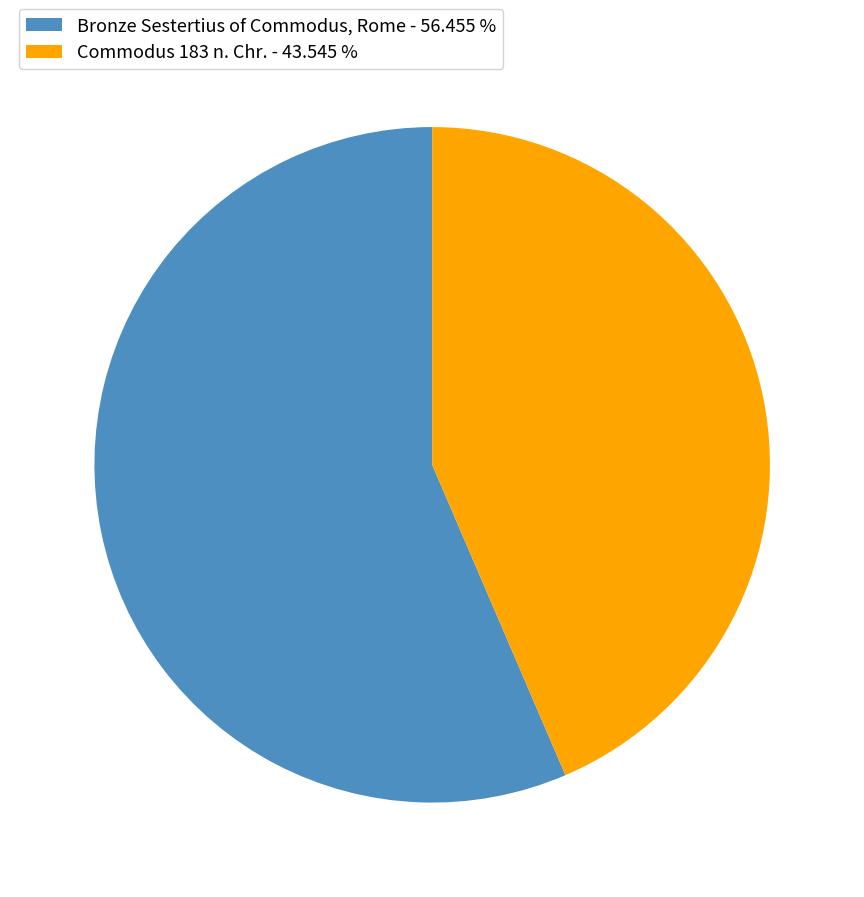

Which has a higher value, Bronze Sestertius of Commodus, Rome or Commodus 183 n. Chr.?

Bronze Sestertius of Commodus, Rome